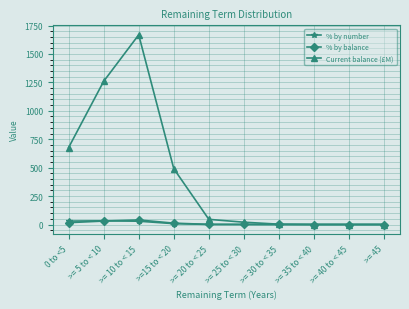

True or false: Current balance (£M) has more than 0 points higher than both neighbors.

True